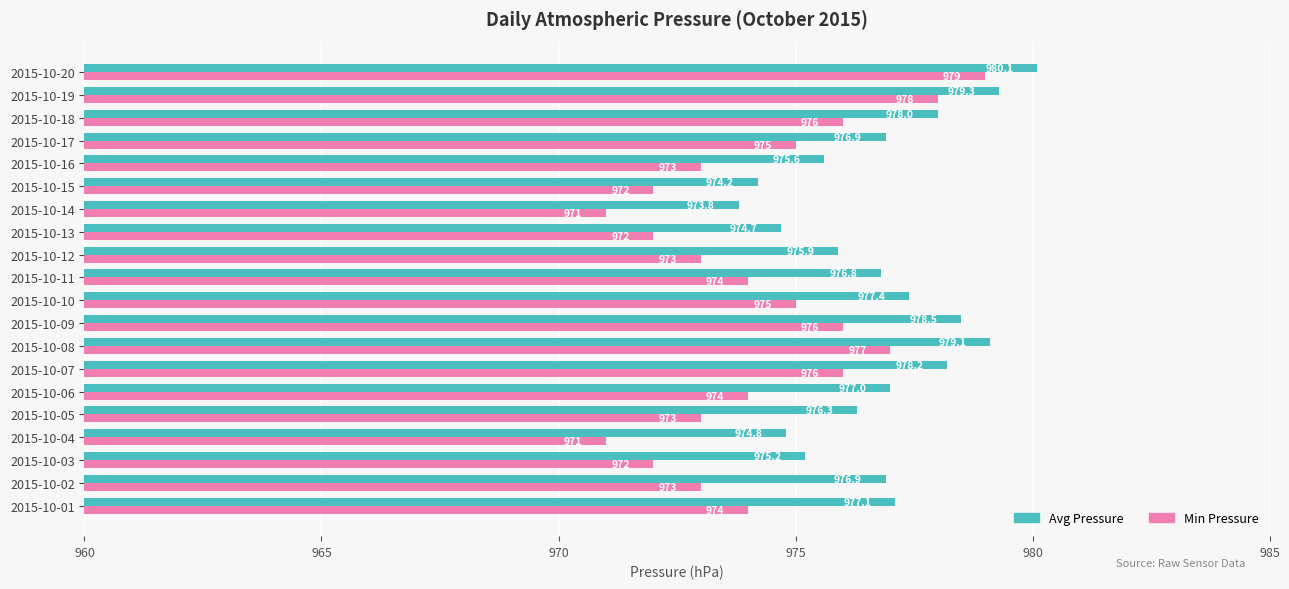

How many data points in Avg Pressure are less than 976?

7